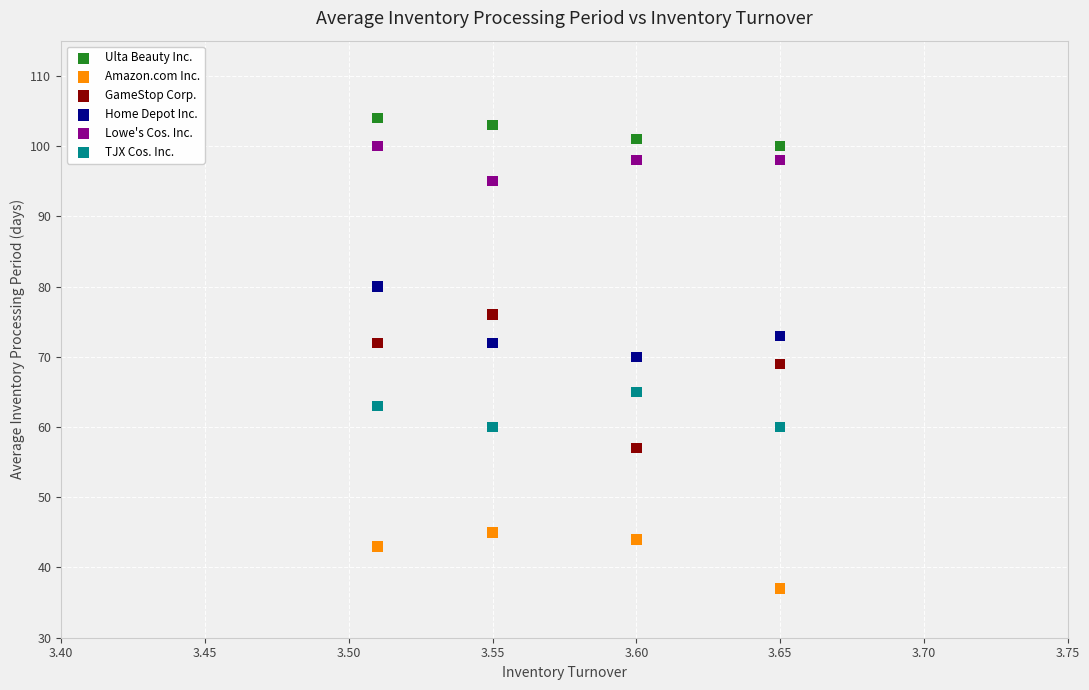

Which series reaches the maximum Y coordinate?

Ulta Beauty Inc.